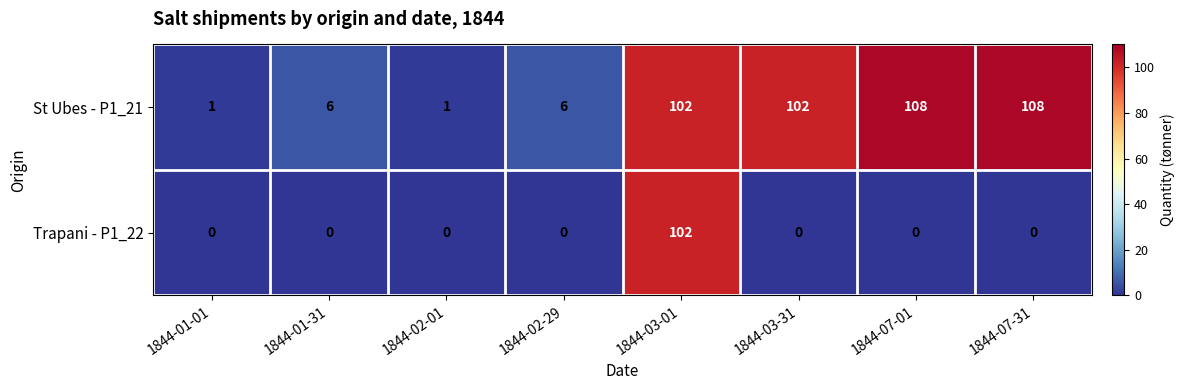

Reading left to right, what are all the values shown in this chart?

St Ubes - P1_21: 1844-01-01=1	1844-01-31=6	1844-02-01=1	1844-02-29=6	1844-03-01=102	1844-03-31=102	1844-07-01=108	1844-07-31=108
Trapani - P1_22: 1844-01-01=0	1844-01-31=0	1844-02-01=0	1844-02-29=0	1844-03-01=102	1844-03-31=0	1844-07-01=0	1844-07-31=0